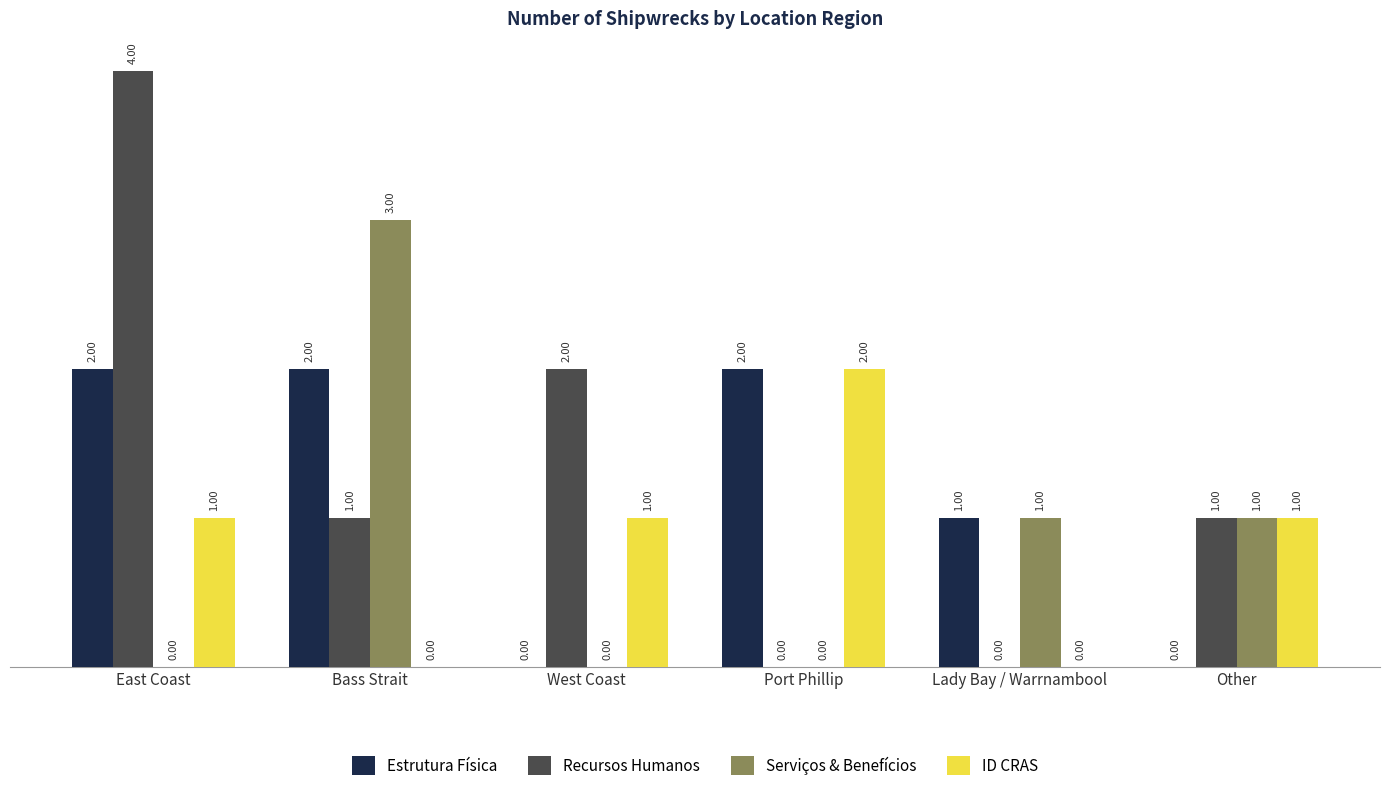

Where is Recursos Humanos nearest to the value 2?

West Coast